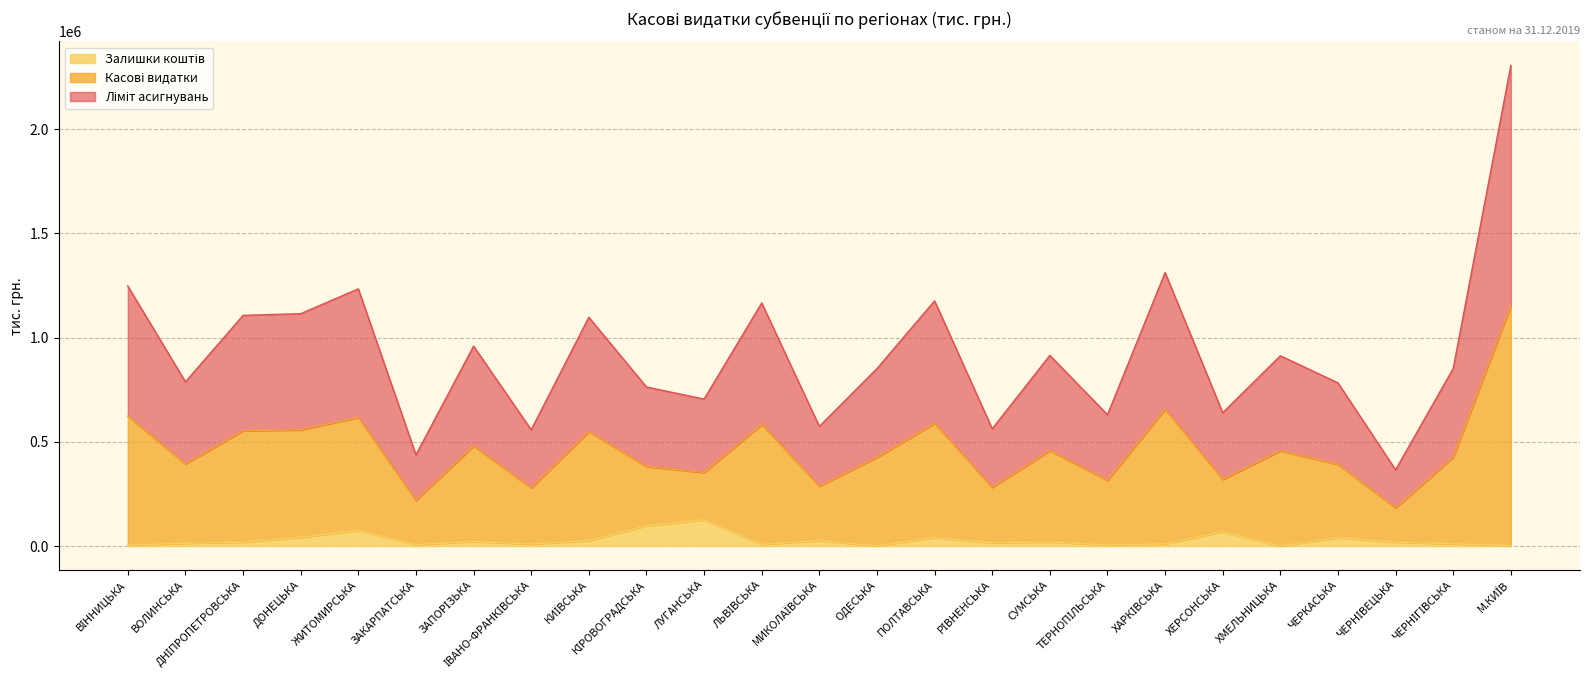

What is the greatest value displayed?

2306173.0